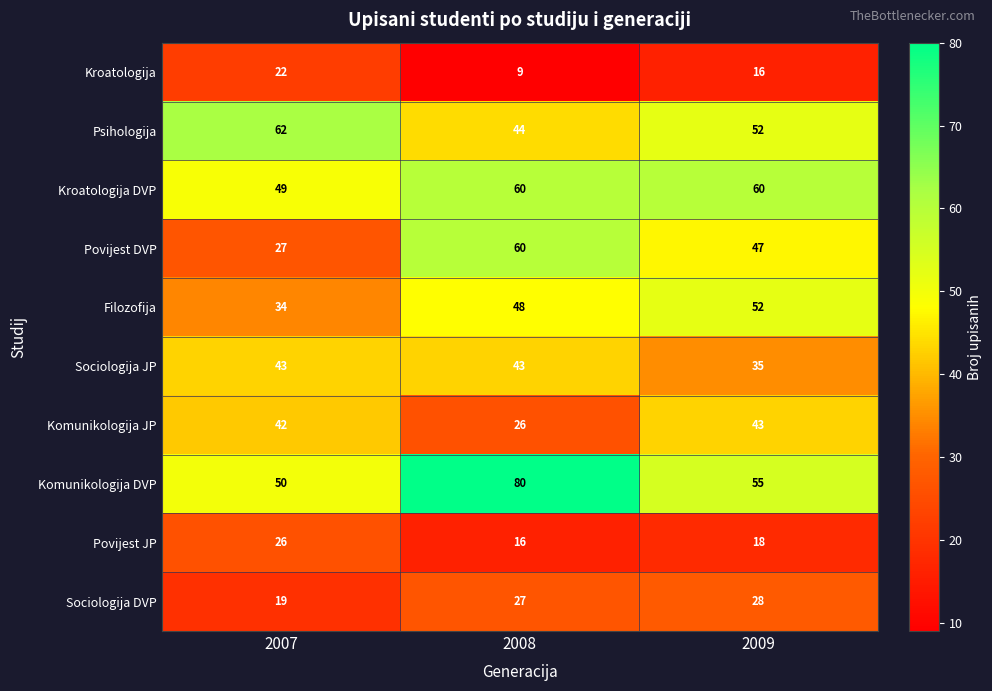

At which category is the sum across all series the highest?

2008